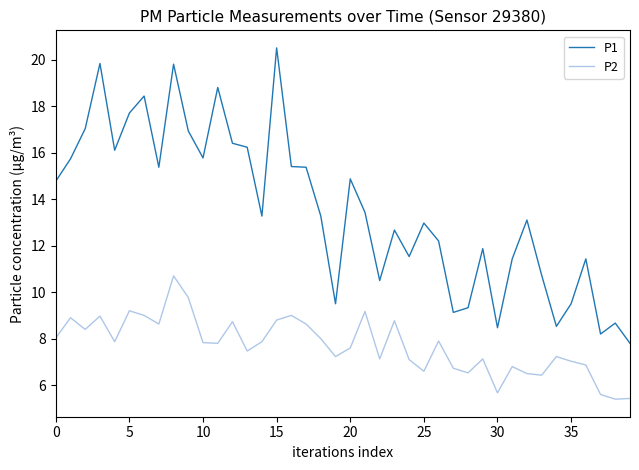

Rank the series by their average value, from highest to lowest.

P1, P2